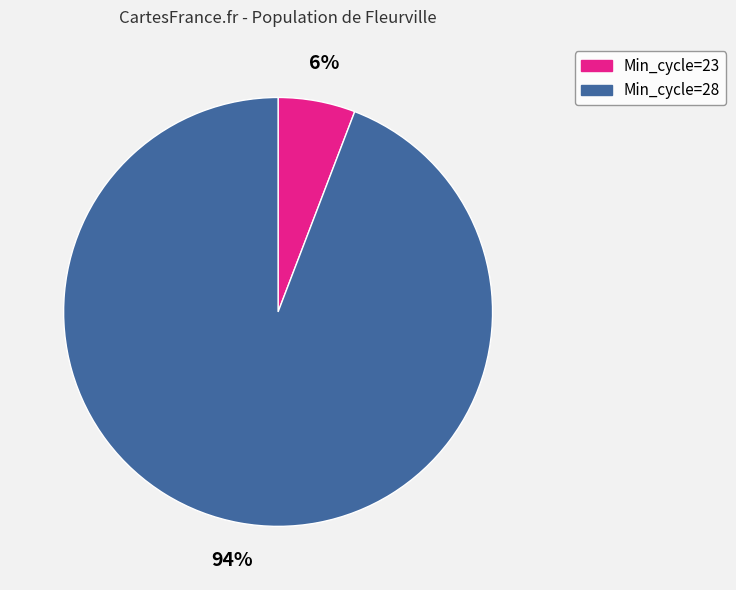

How many segments does this pie chart have?

2